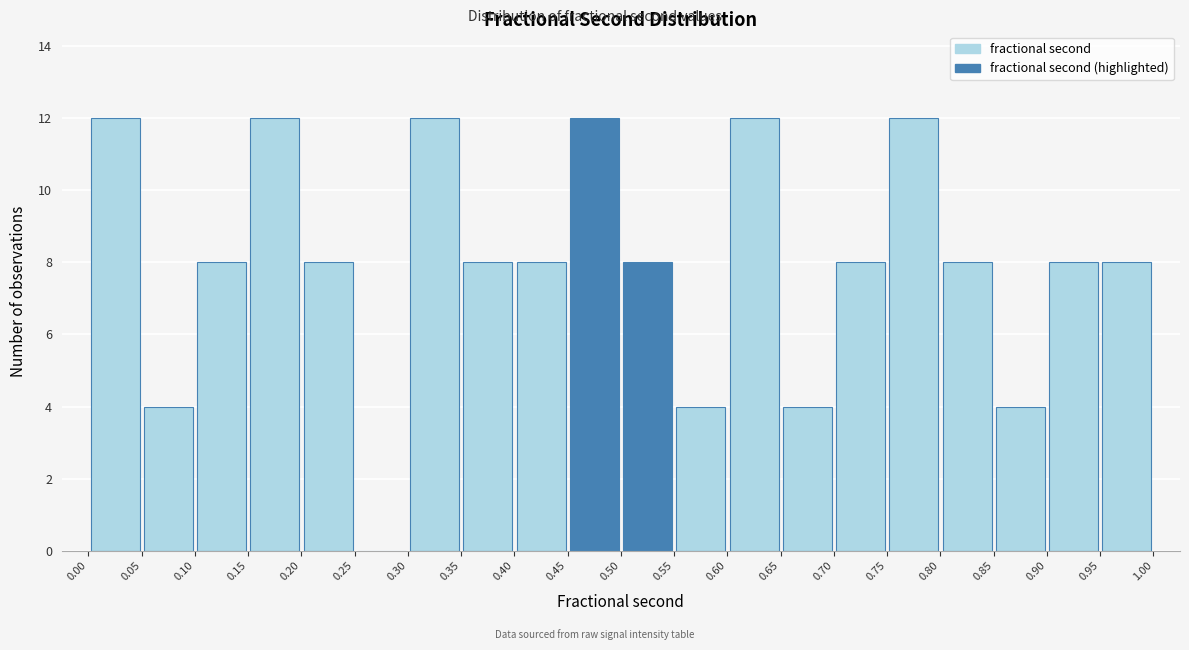

What is the height of the bar covering 0.00 to 0.05 on the x-axis? The values are not printed on the chart, so give them approximately, as read against the axis.

12